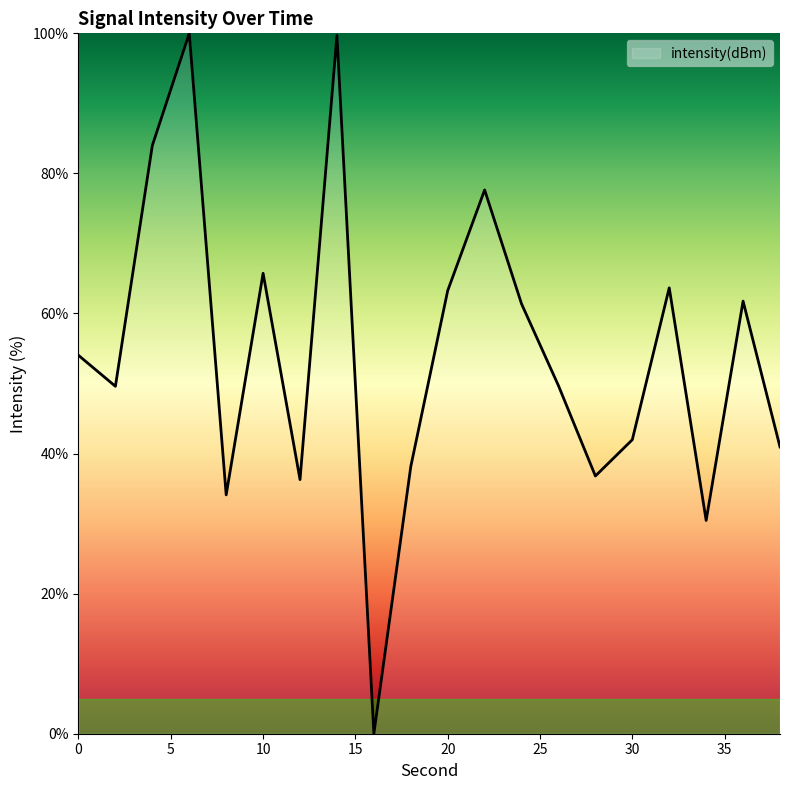

What is the difference between the maximum and minimum values?

100.0